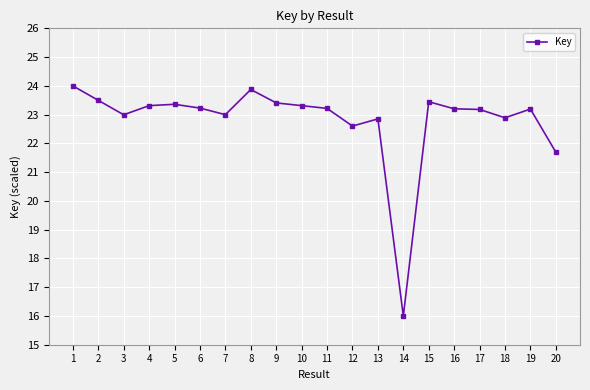

What is the smallest value displayed?

16.0